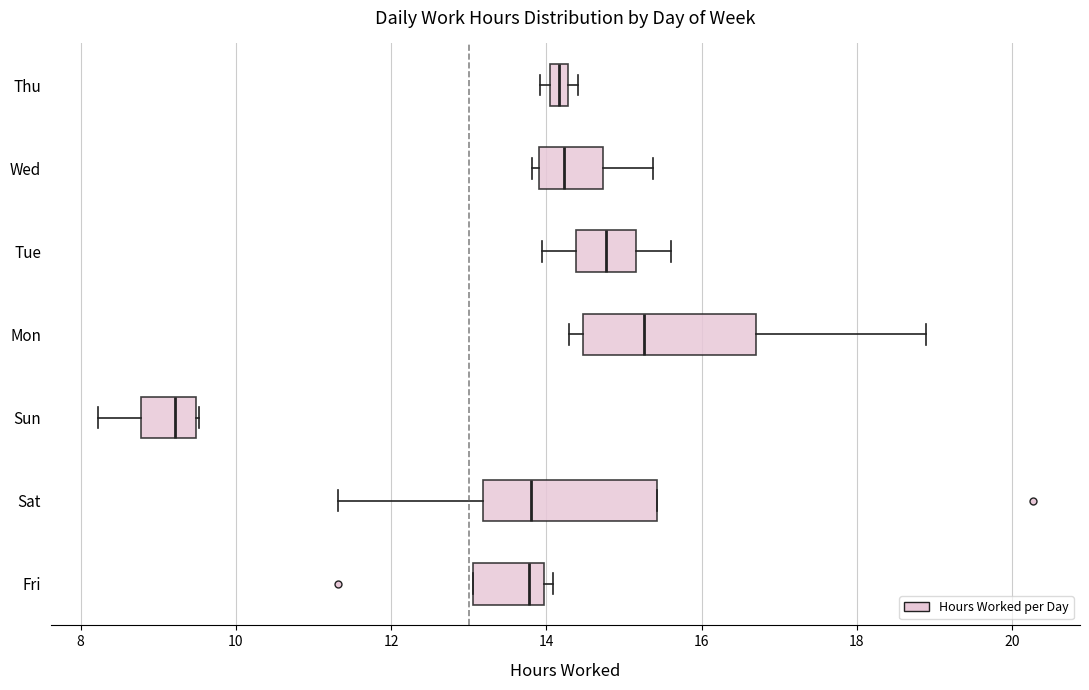

Where is the left edge of the box for Fri on the x-axis? The values are not printed on the chart, so give them approximately, as read against the axis.

13.0